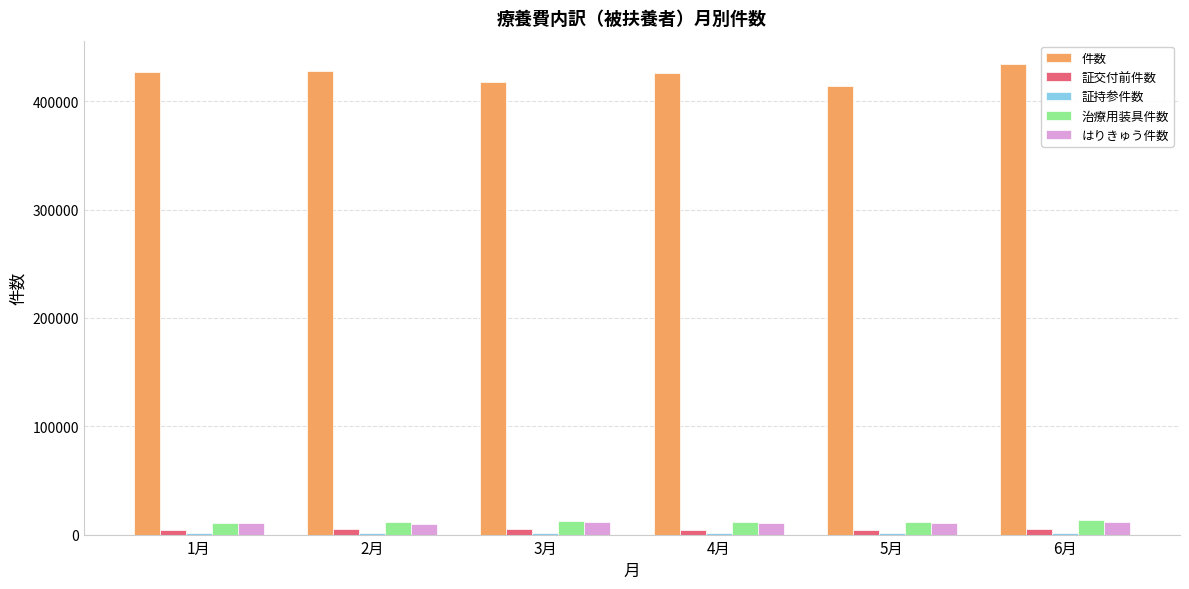

What is the greatest value displayed?

434367